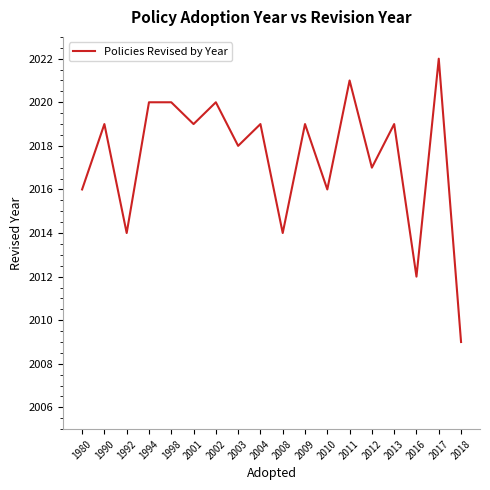

What is the difference between the values at 2008 and 2010?

2